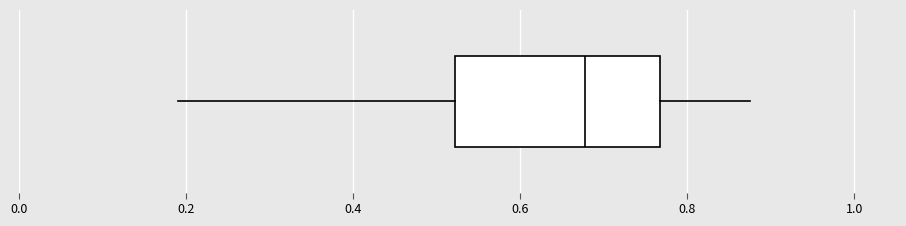

Transcribe this box plot: give where the median line is, the range the box spans, and where the two whiskers end, as read against the x-axis. The values are not printed on the chart, so give them approximately, as read against the axis.

median 0.68, box 0.52 to 0.76, whiskers 0.20 to 0.88